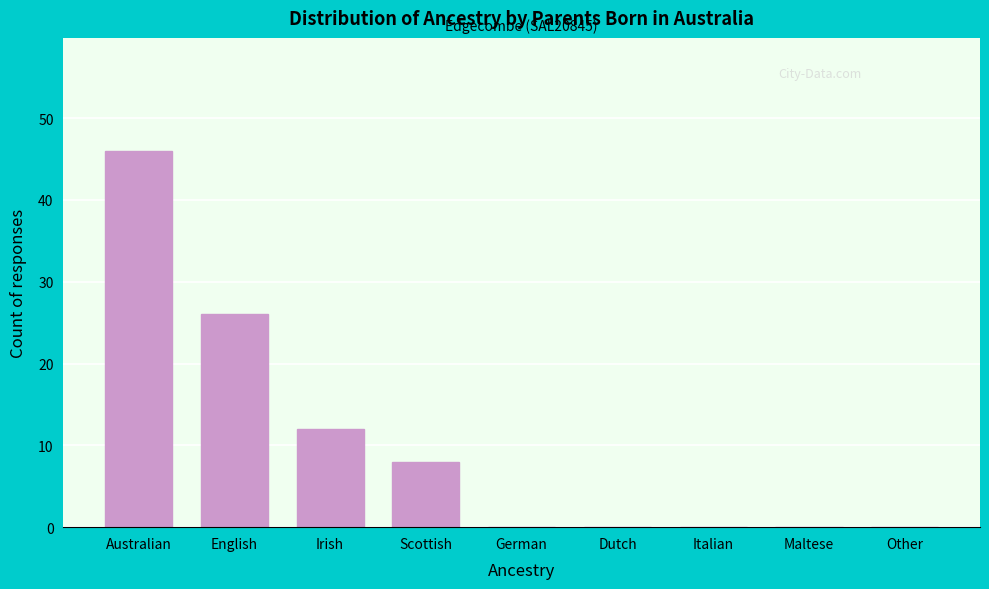

Reading right to left, transcribe all the data shown in this chart.

Other=0	Maltese=0	Italian=0	Dutch=0	German=0	Scottish=8	Irish=12	English=26	Australian=46